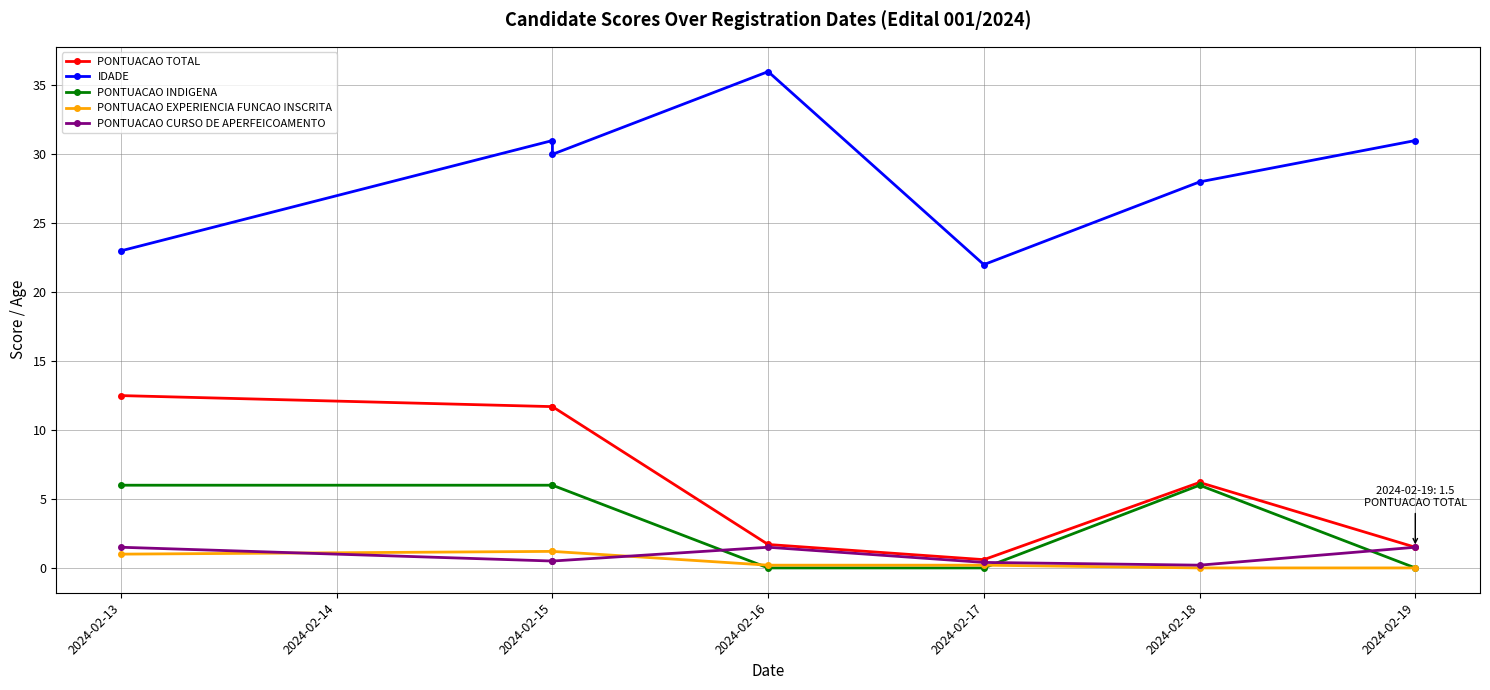

Does the chart display data point markers on the line(s)?

Yes